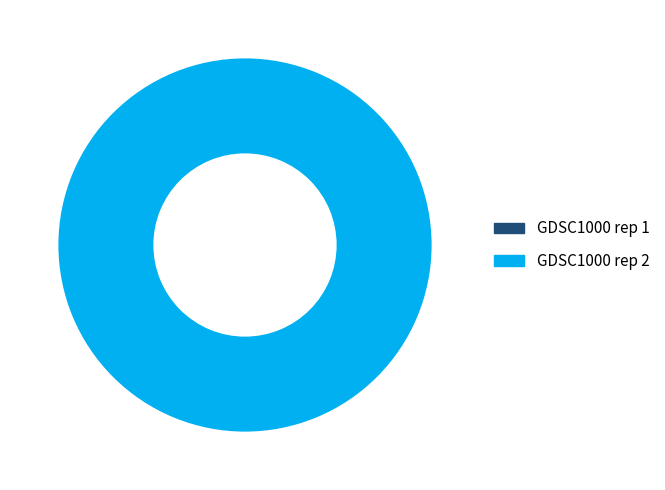

What is the majority slice?

GDSC1000 rep 2